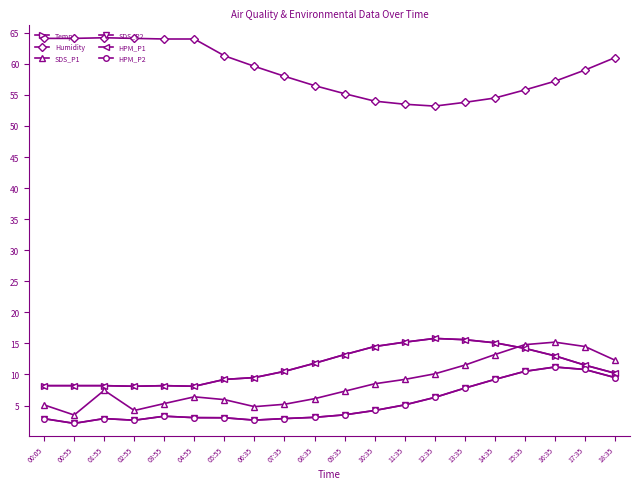

Which category has the lowest value across all series?

00:55